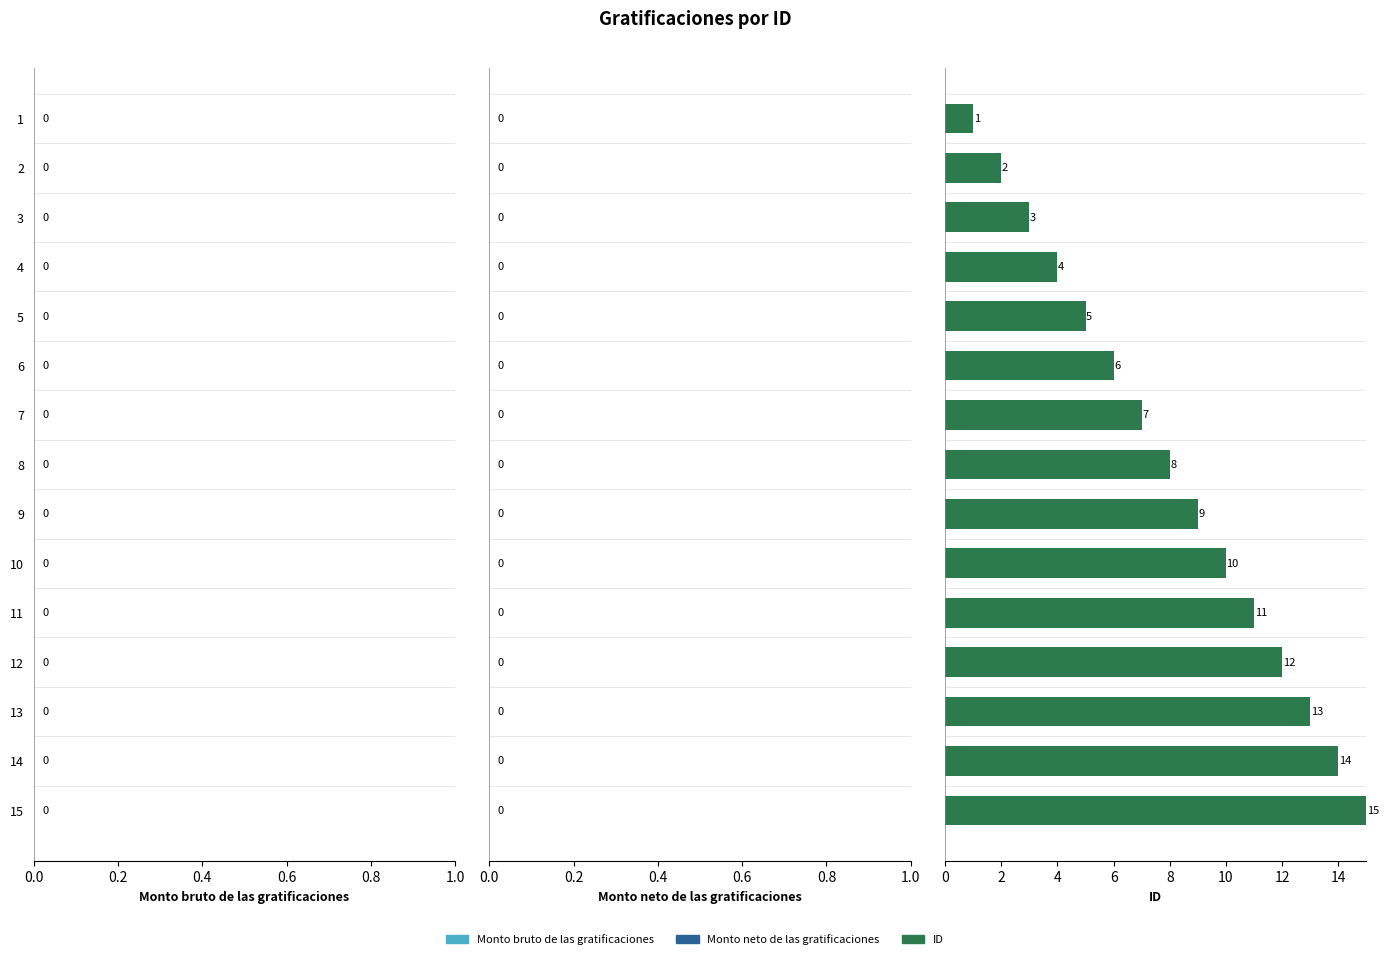

What is the maximum value shown in the chart?

15